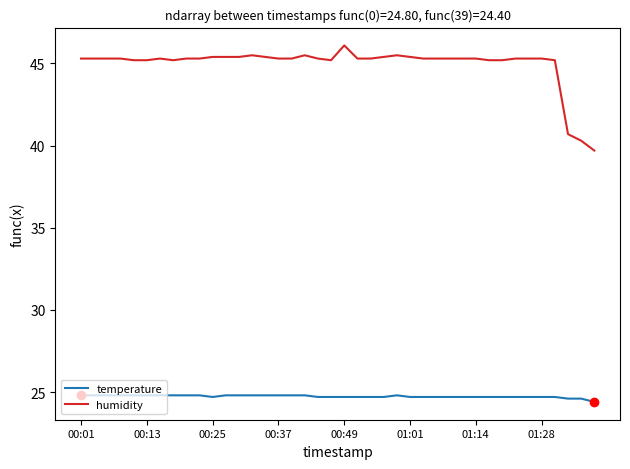

Which series has the largest total across all categories?

humidity